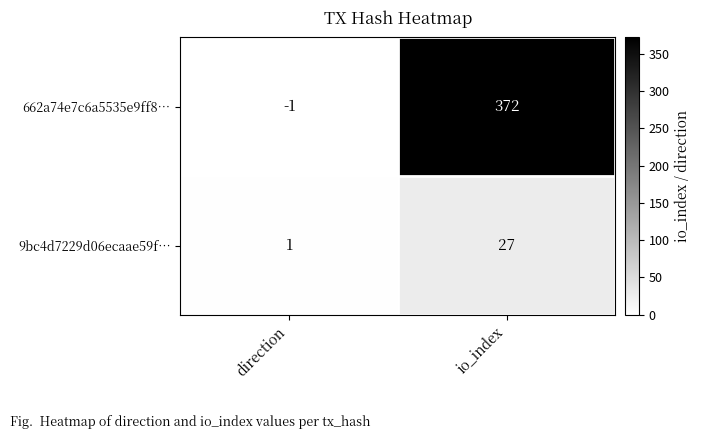

Reading left to right, what are all the values shown in this chart?

662a74e7c6a5535e9ff8…: direction=-1	io_index=372
9bc4d7229d06ecaae59f…: direction=1	io_index=27